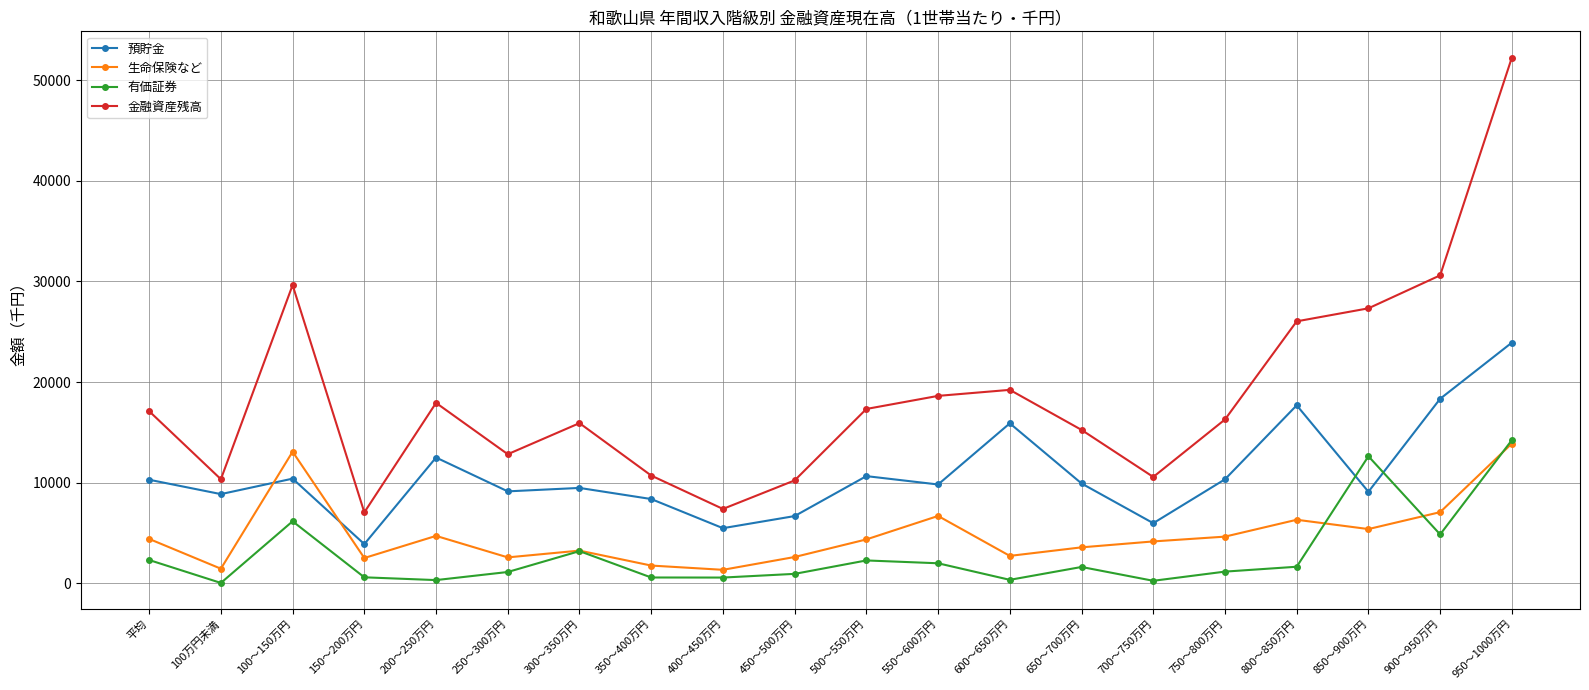

What is the greatest value displayed?

52256